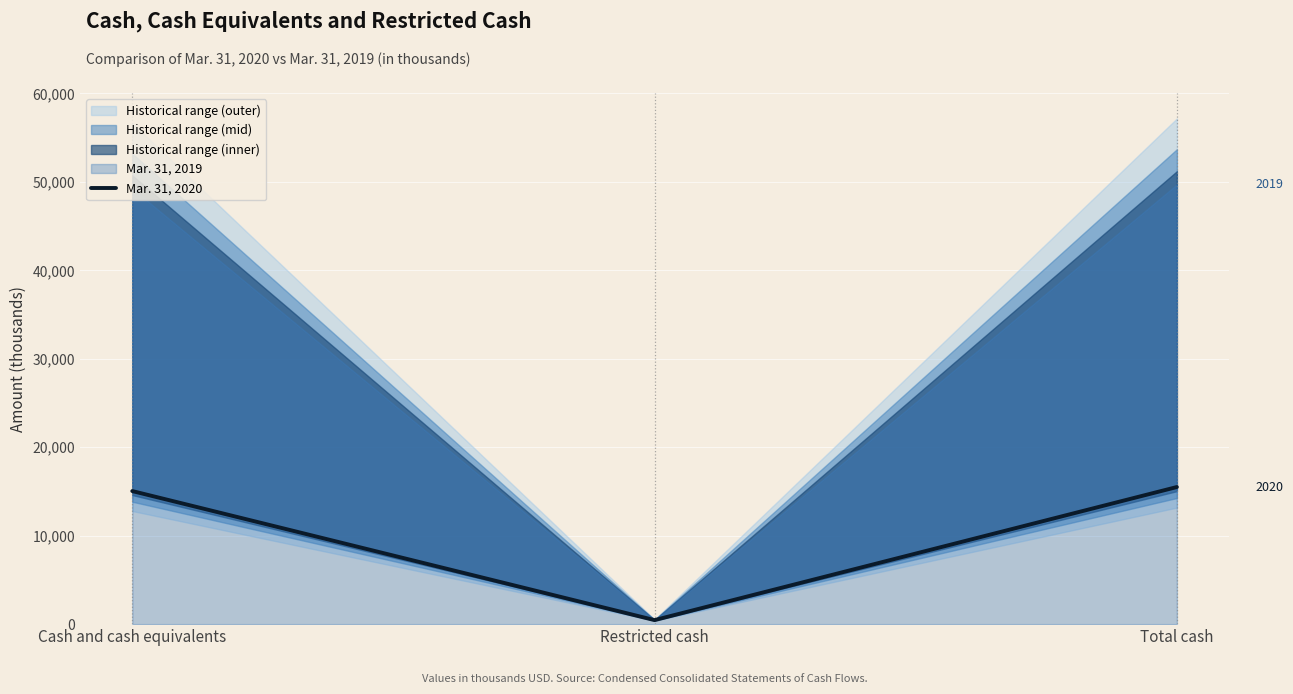

Count the number of values greater than 15047.

1